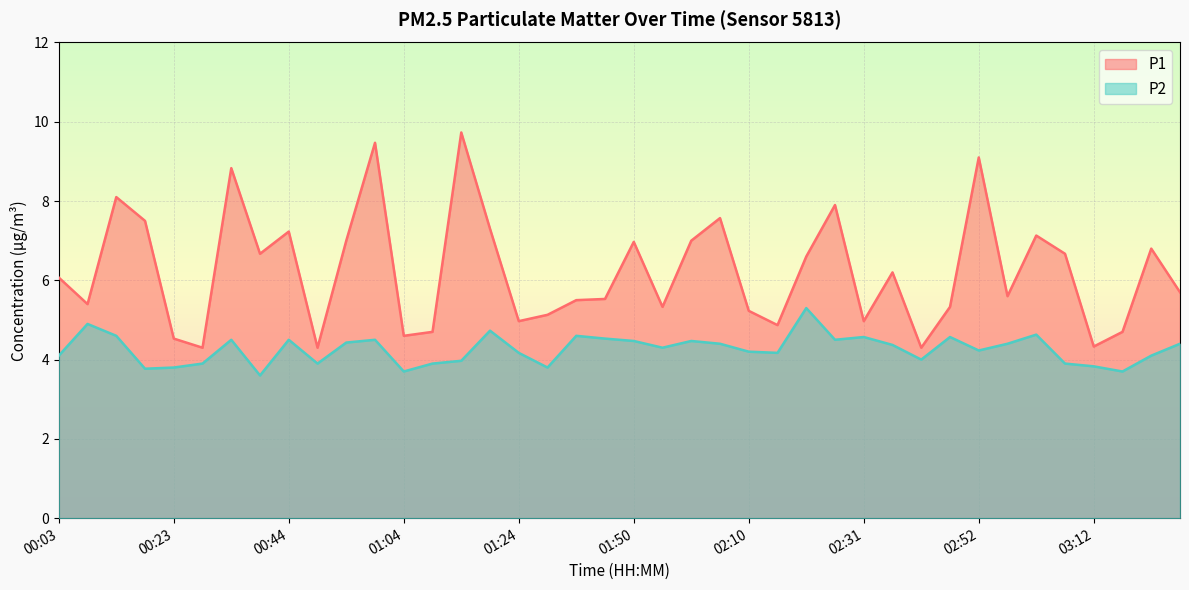

At how many categories does at least one series exceed 5?

29